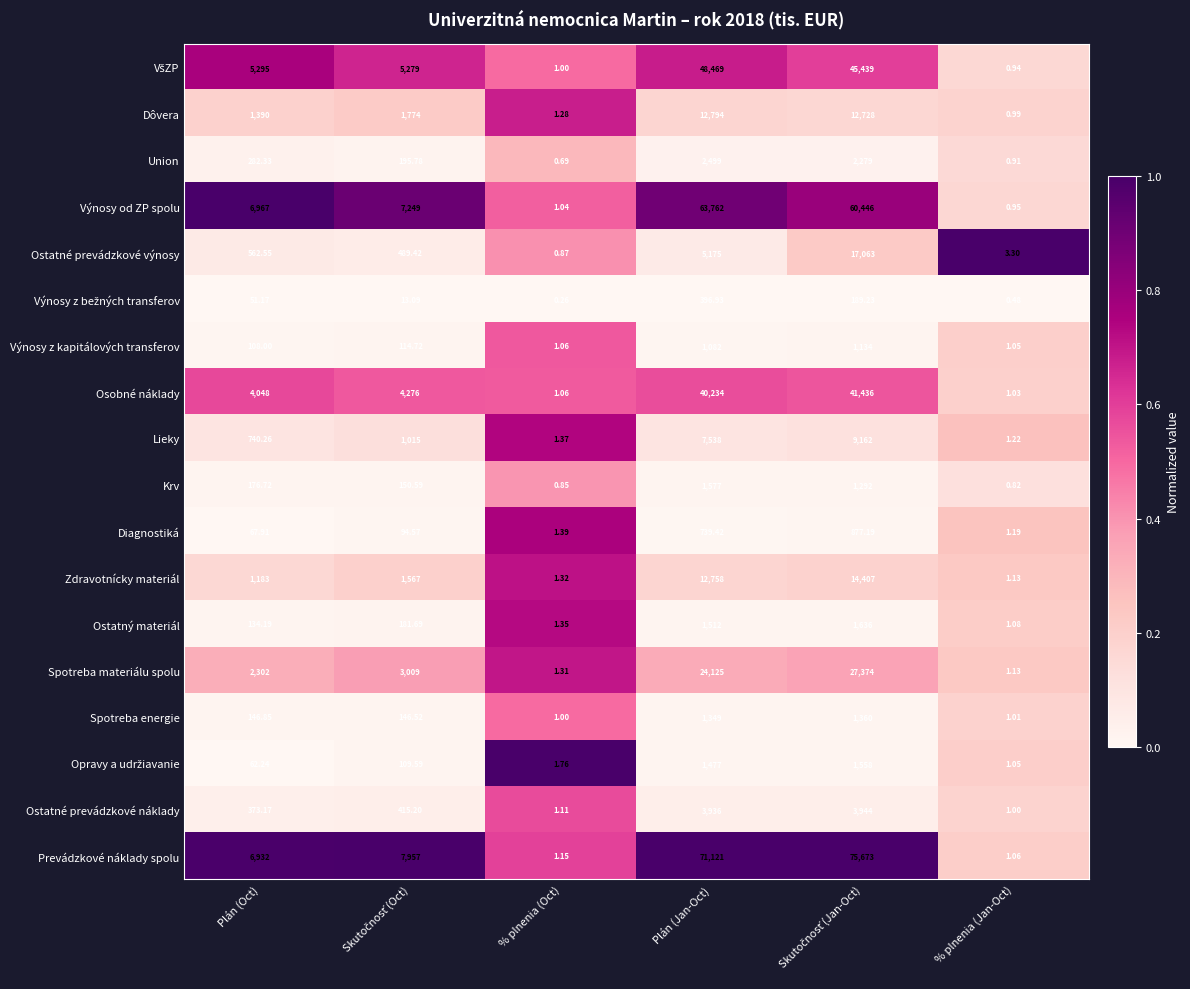

Which category has the lowest value across all series?

% plnenia (Oct)